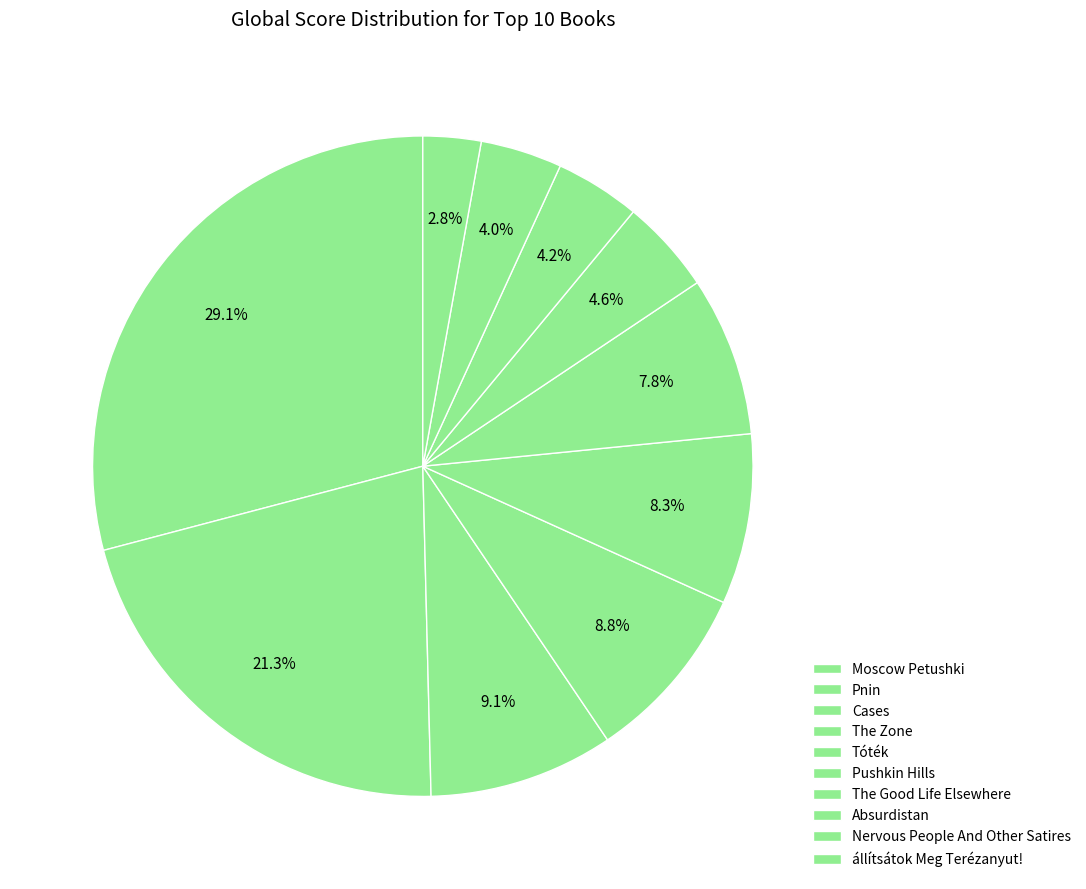

Count the number of slices in the pie.

10